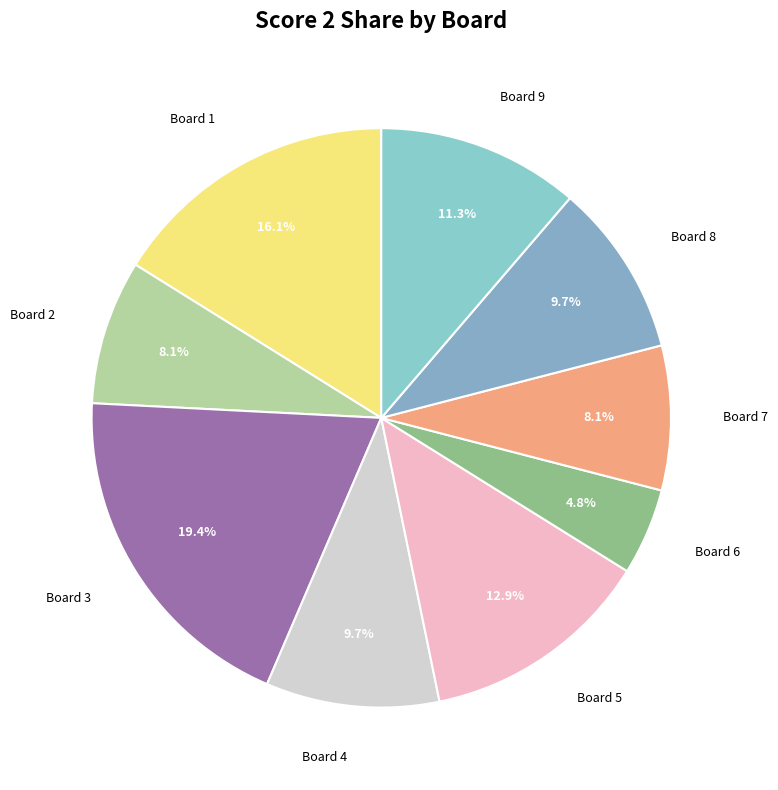

How many slices are in this pie chart?

9